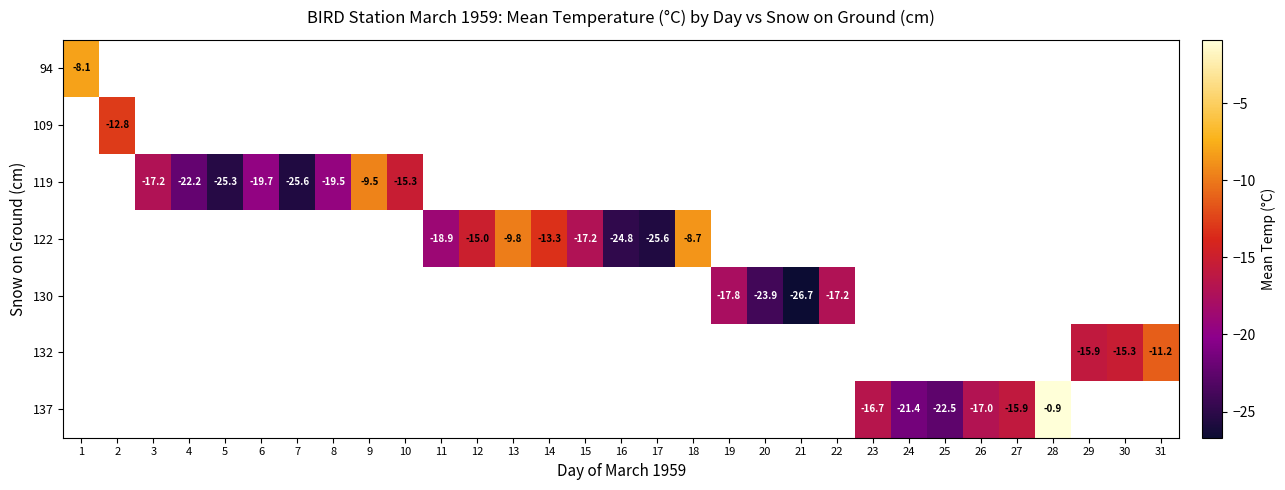

Is it true that row_4 equals -10.0 at 19?

False